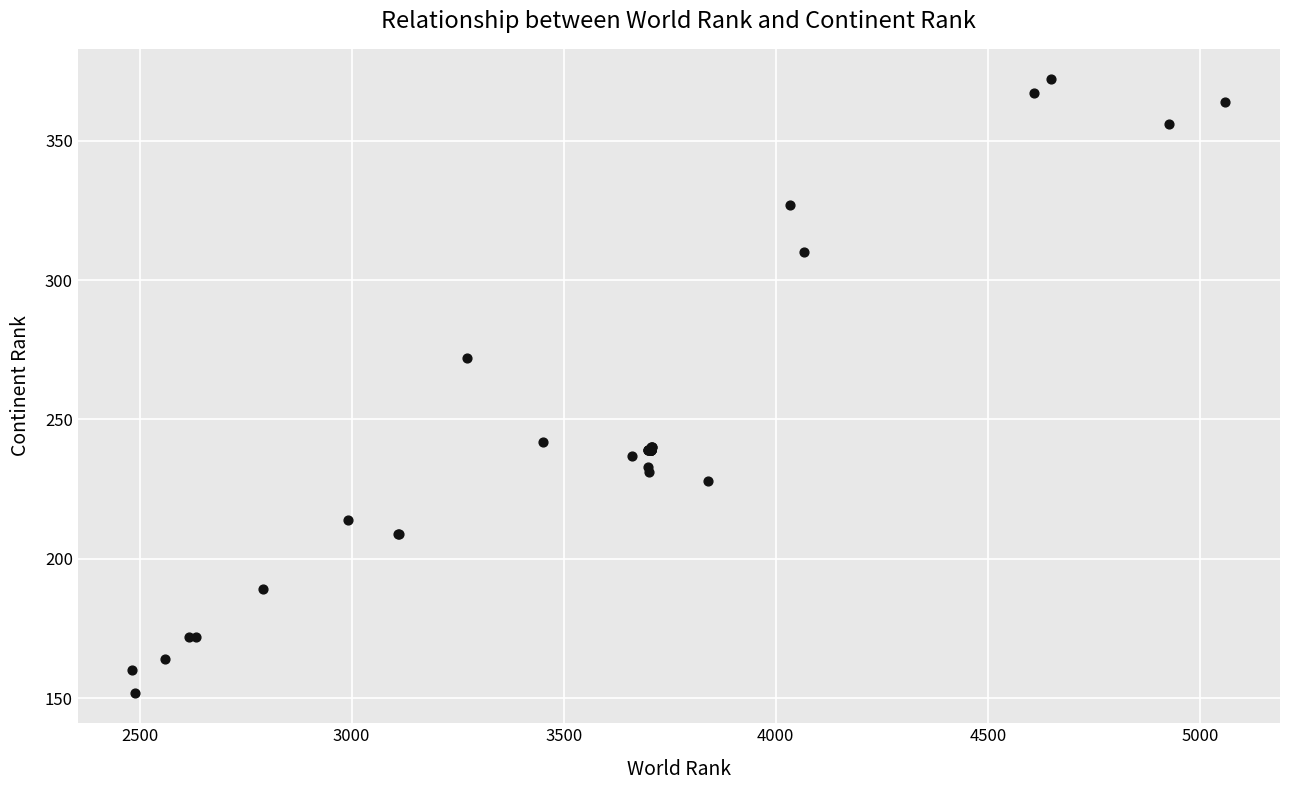

What Y value in the scatter plot is closest to 262?

272